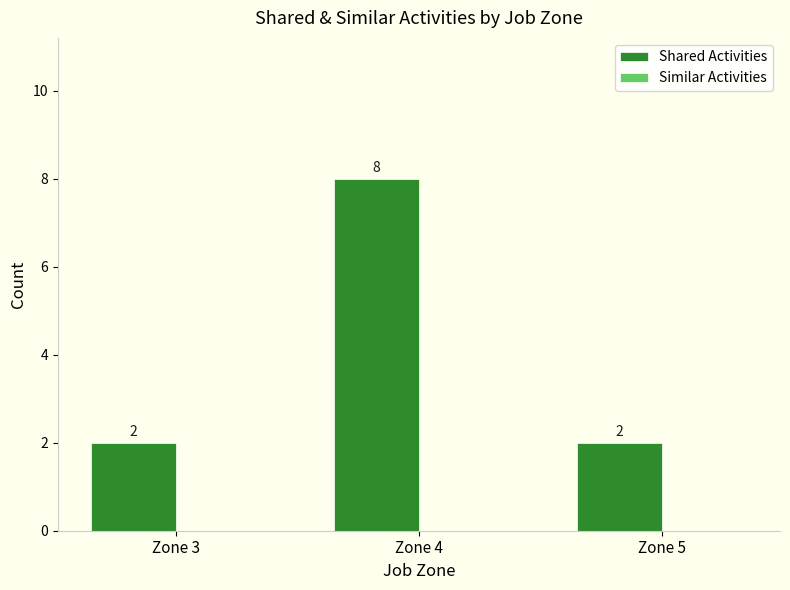

Which label corresponds to the largest value in the chart?

Zone 4